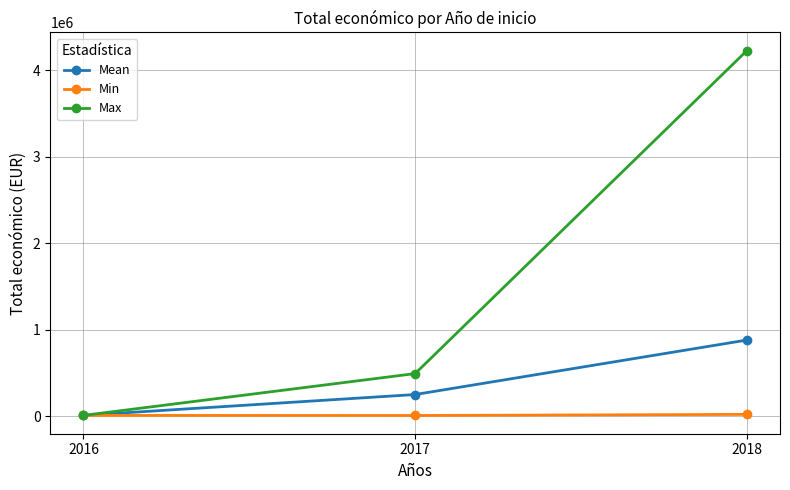

Which label corresponds to the largest value in the chart?

2018